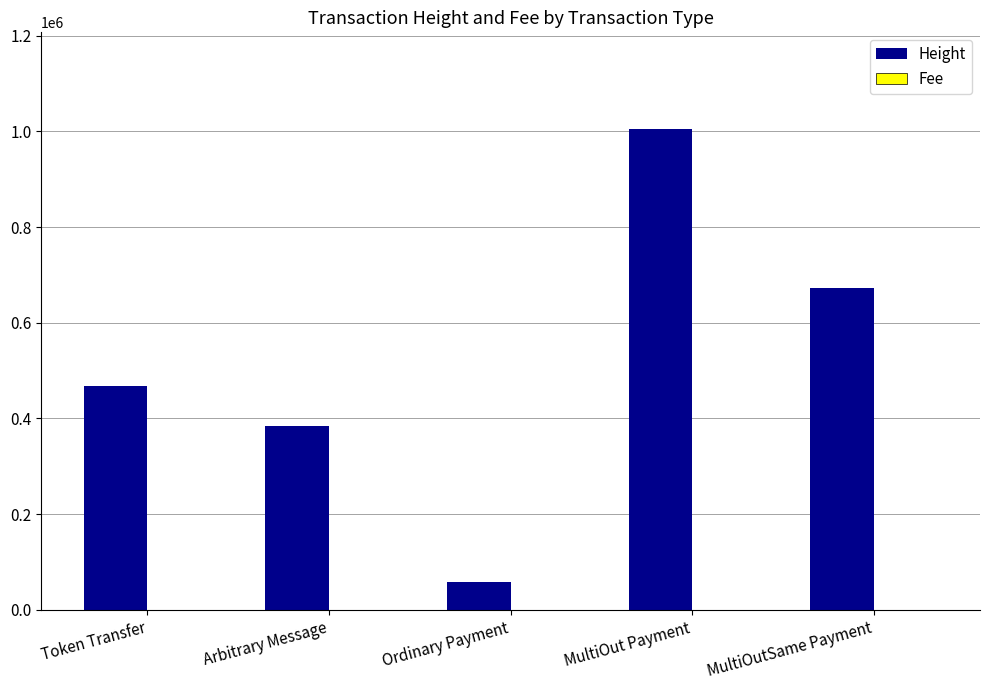

Between Token Transfer and MultiOutSame Payment, which series saw the biggest shift?

Height